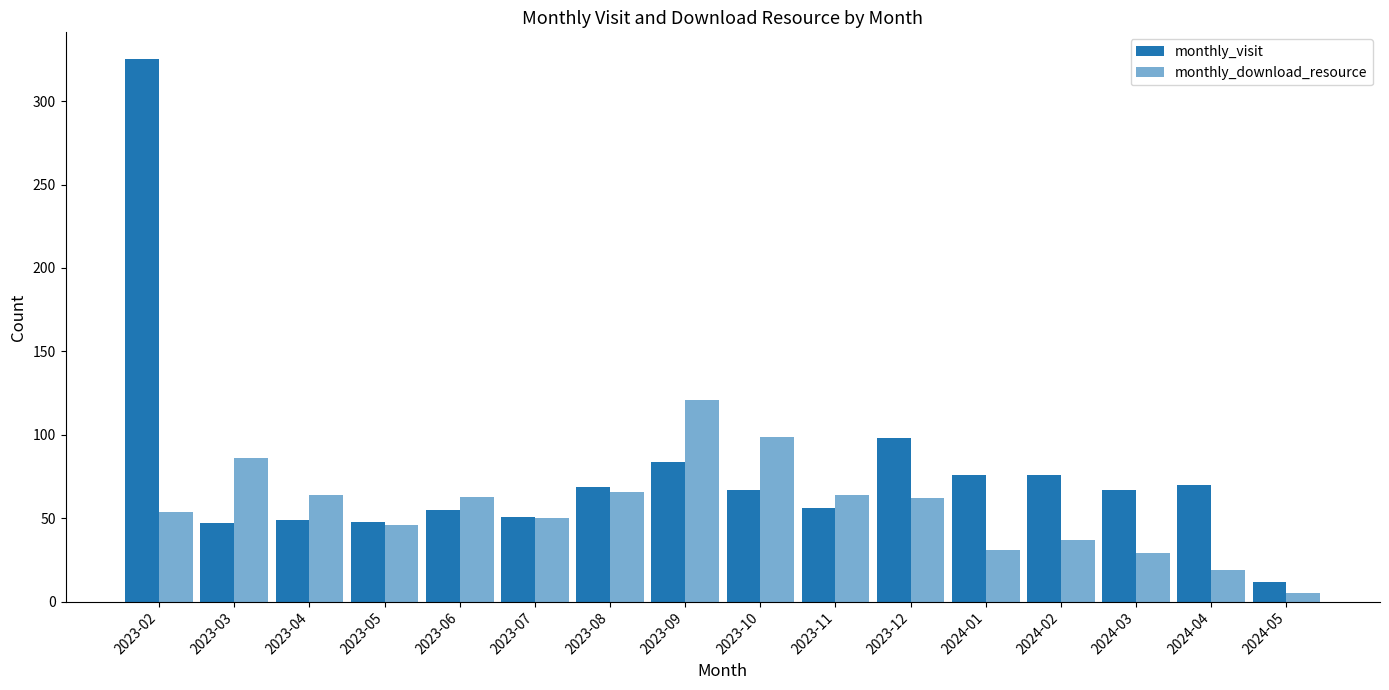

Rank the series by their maximum value, from lowest to highest.

monthly_download_resource, monthly_visit